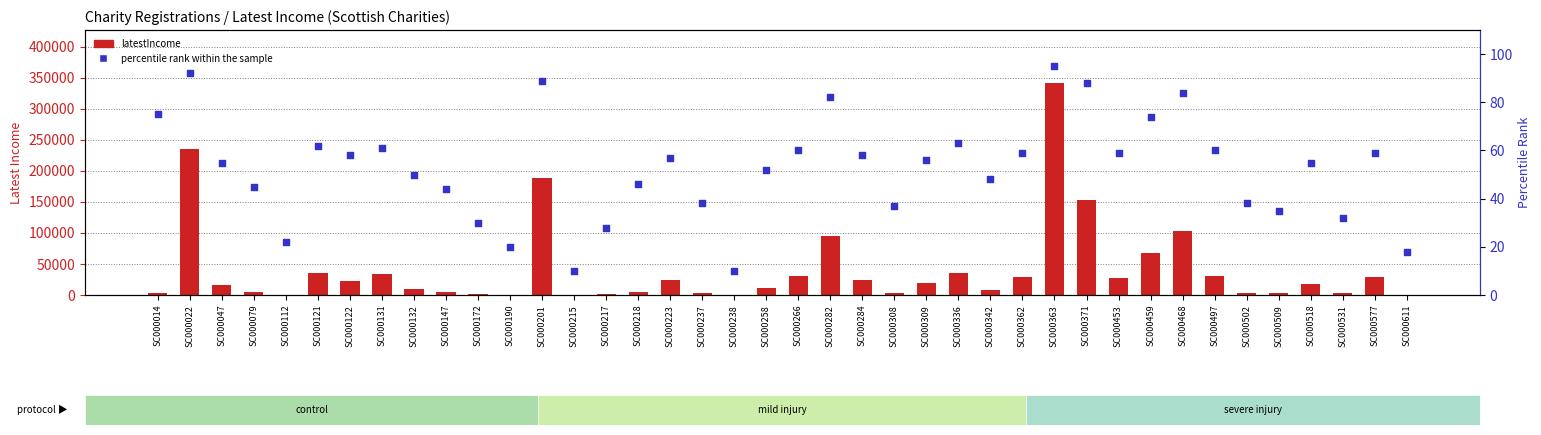

Which series reaches the maximum Y coordinate?

latestIncome